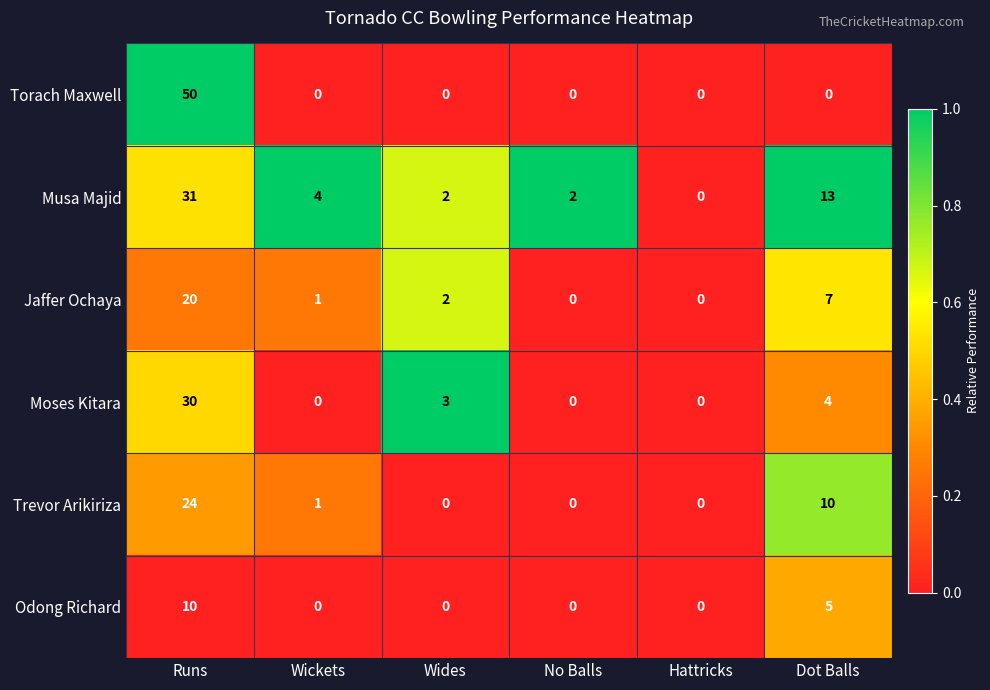

What is the highest value of the Torach Maxwell series?

50